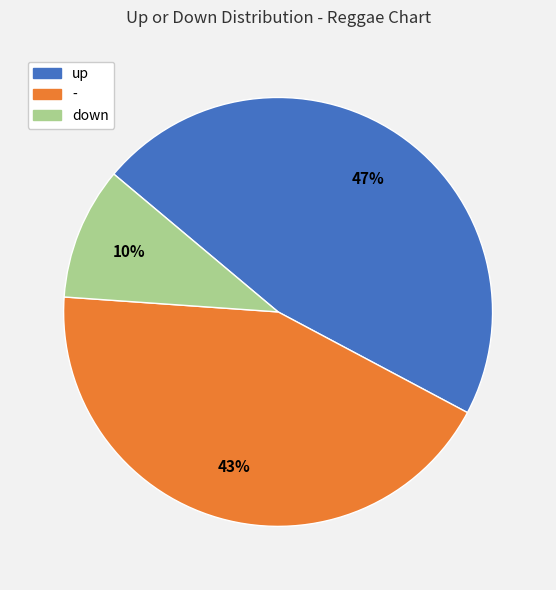

Combined, do - and up account for over 50%?

Yes